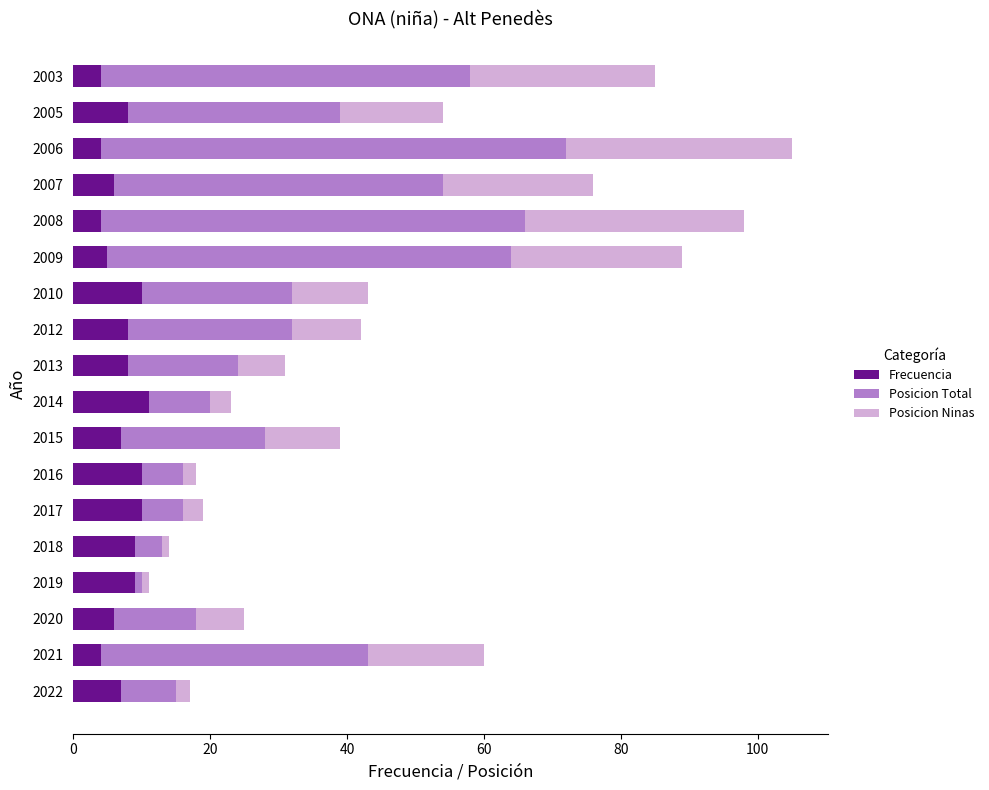

What is the total value across all series at 2021?

60